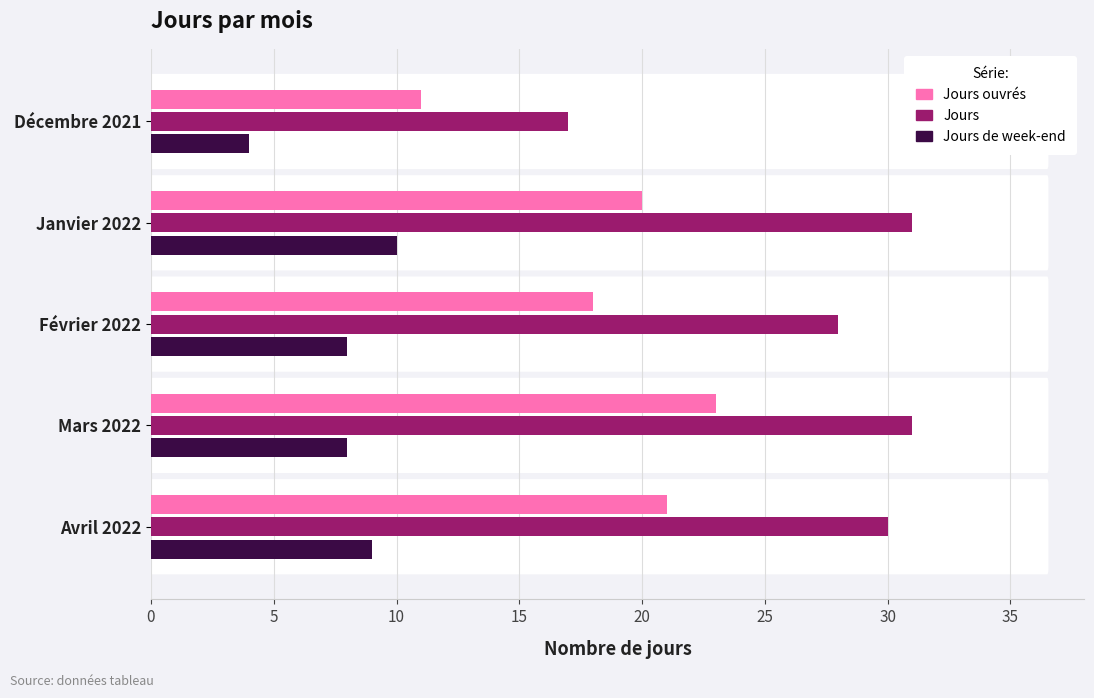

Which series has the largest range (max minus min)?

Jours